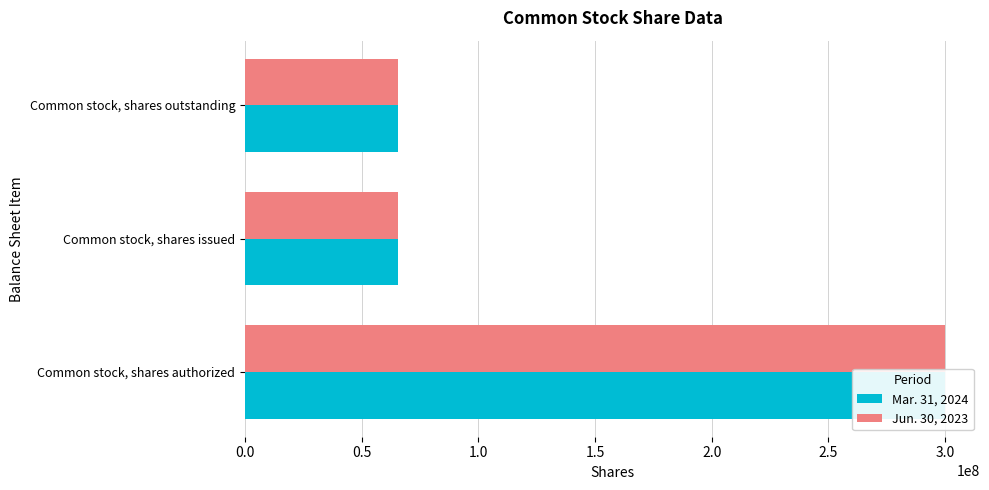

How many data points does each series have?

3